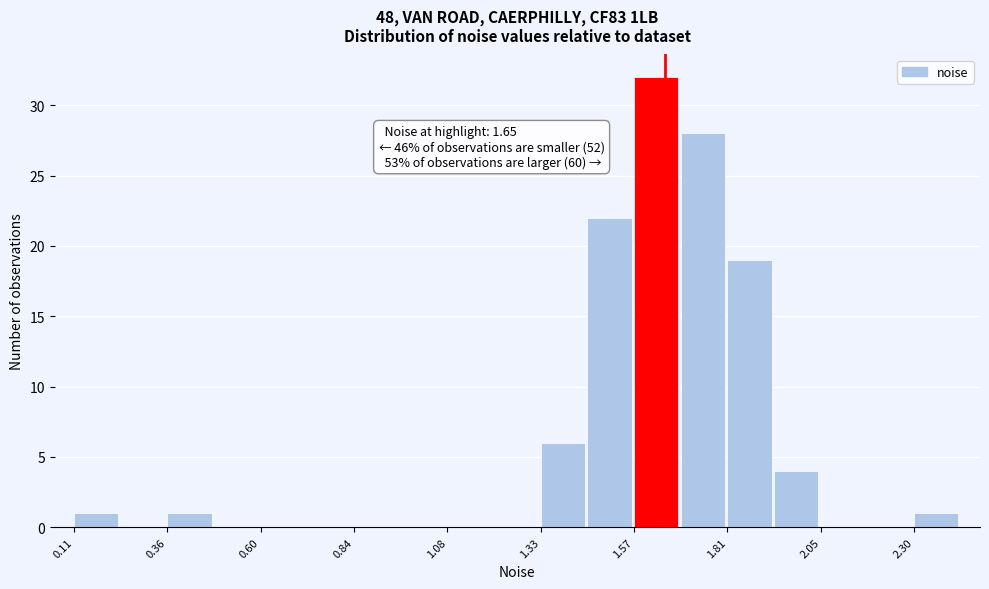

Read against the x-axis, roughly where is the centre of the tallest bar?

1.65